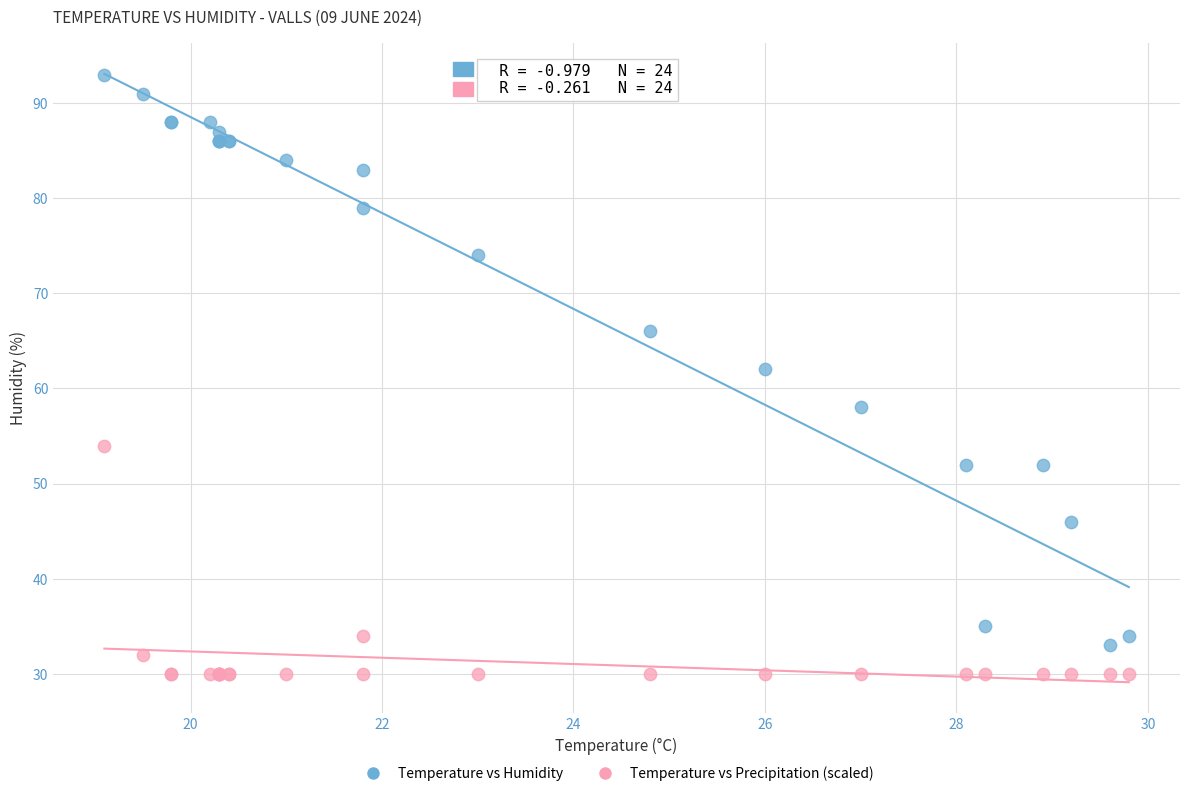

What are all the series names shown in the legend?

Temperature vs Humidity, Temperature vs Precipitation (scaled)